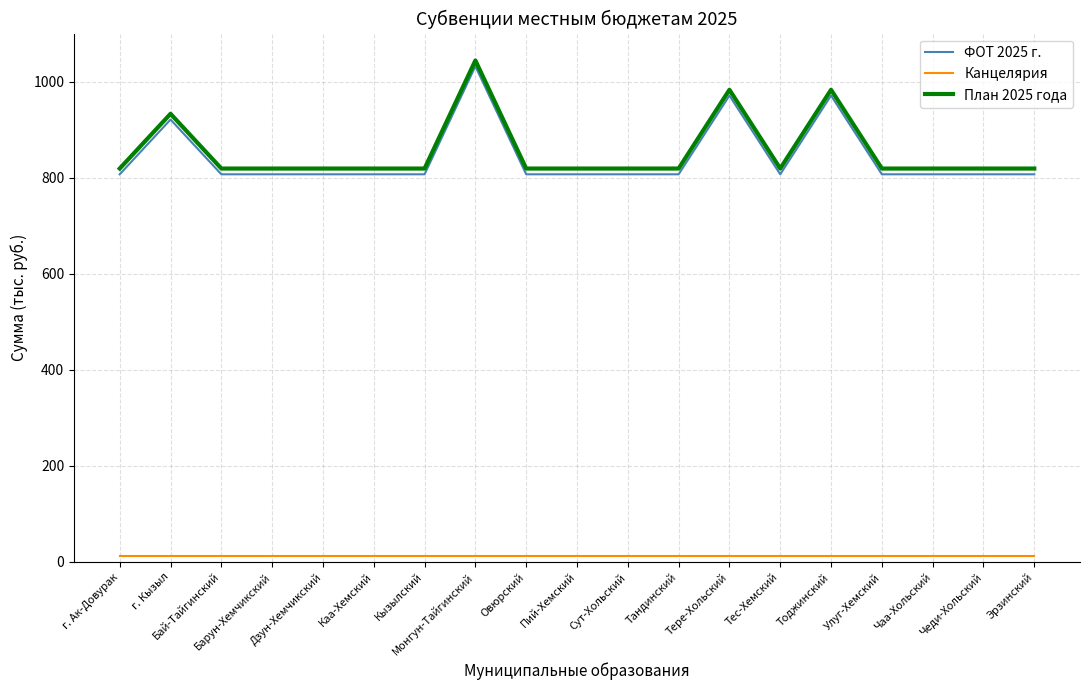

What are all the series names shown in the legend?

ФОТ 2025 г., Канцелярия, План 2025 года